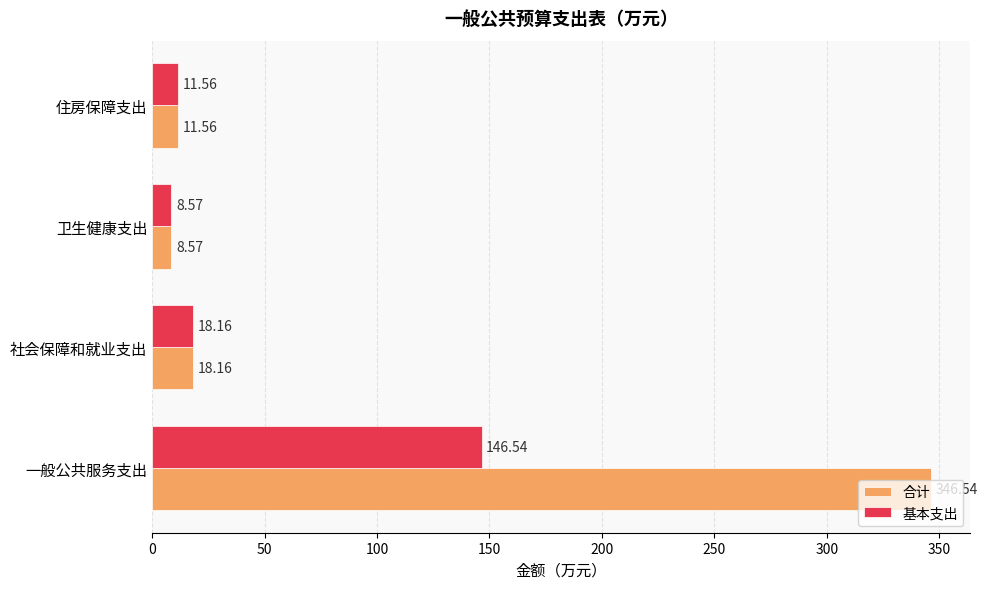

List the series in order of their peak value, lowest first.

基本支出, 合计